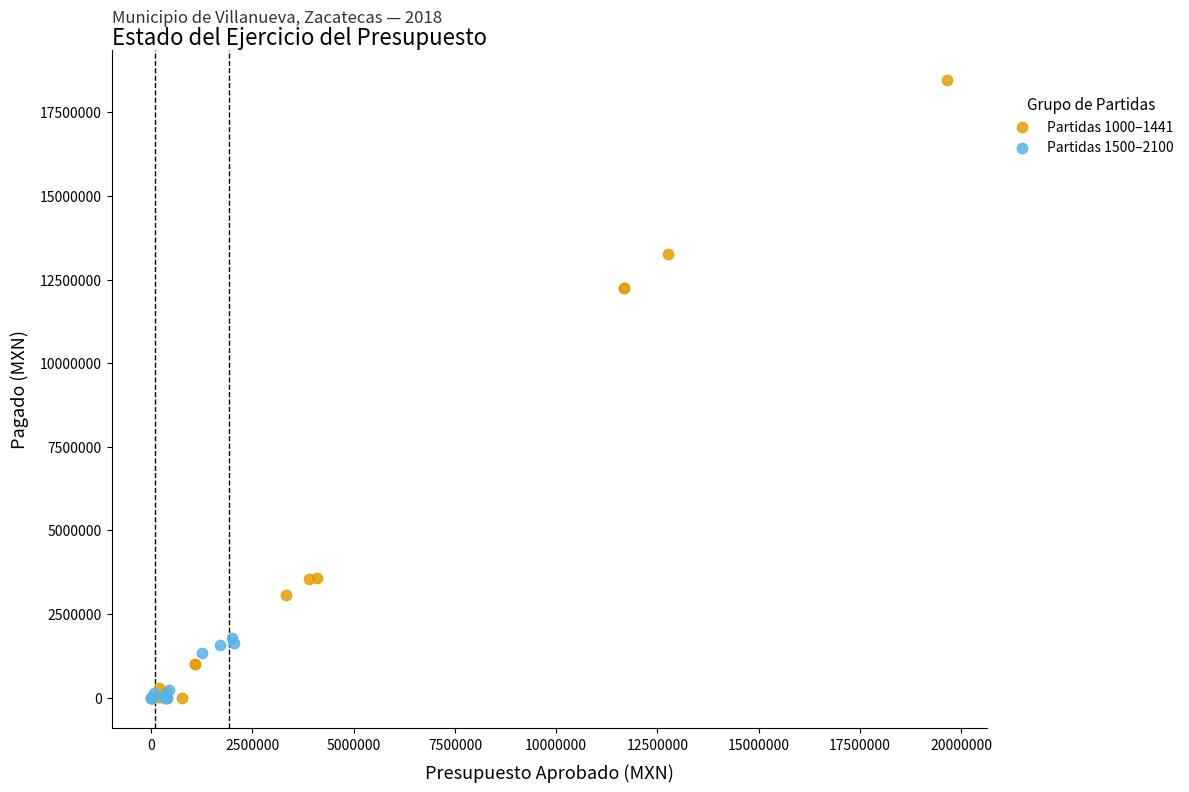

Which series has the largest Y range (max minus min)?

Partidas 1000–1441